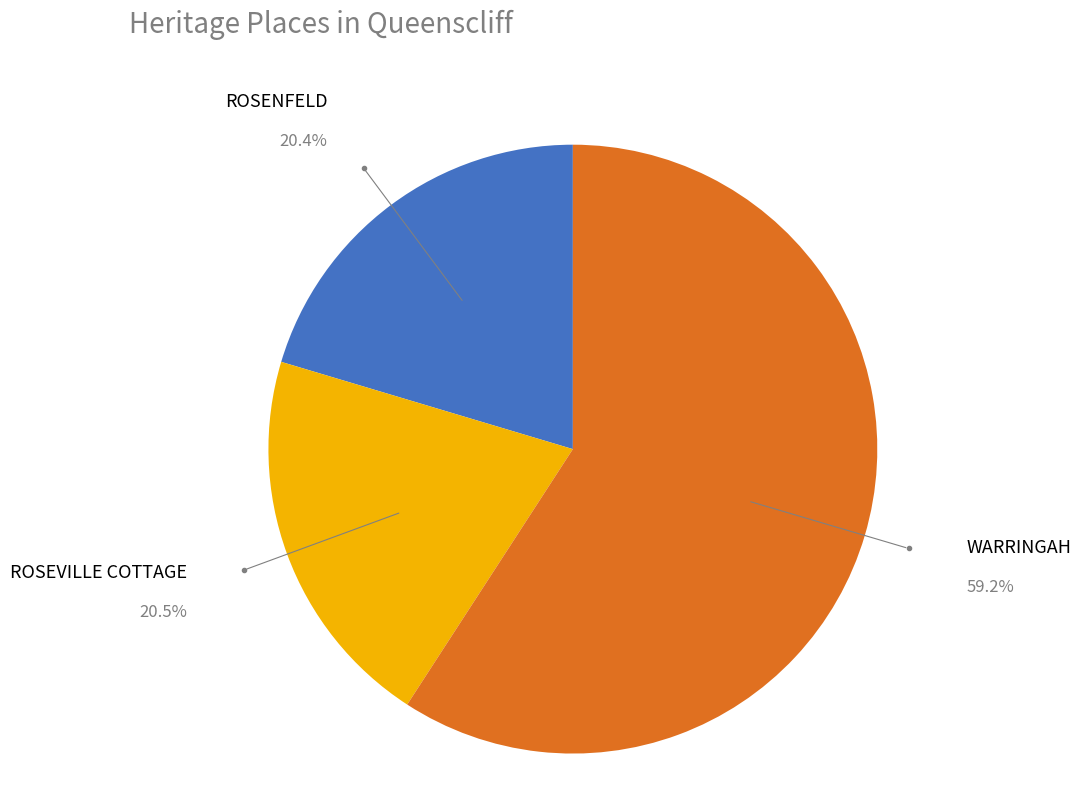

Which slice is the largest?

WARRINGAH